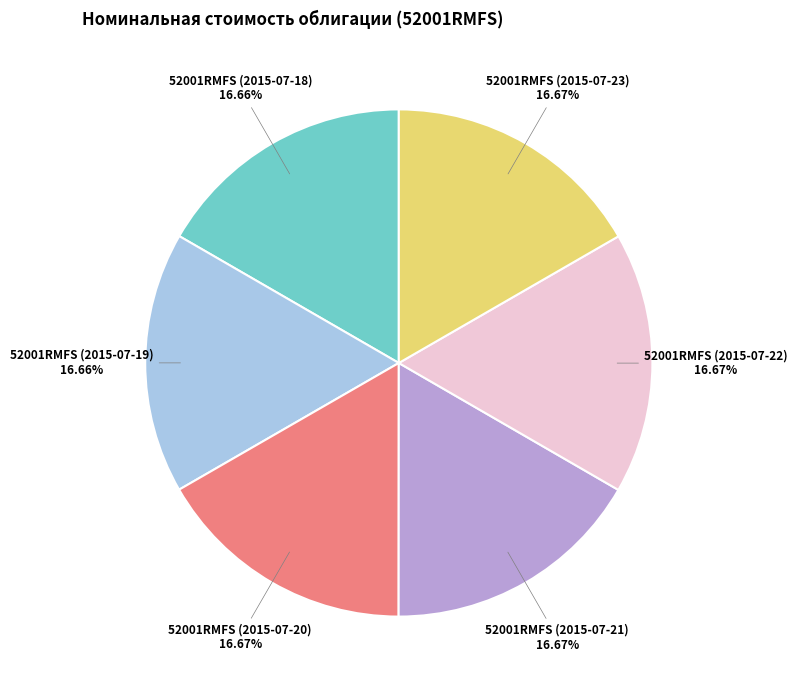

Does 52001RMFS (2015-07-22) account for over 50% of the chart?

No